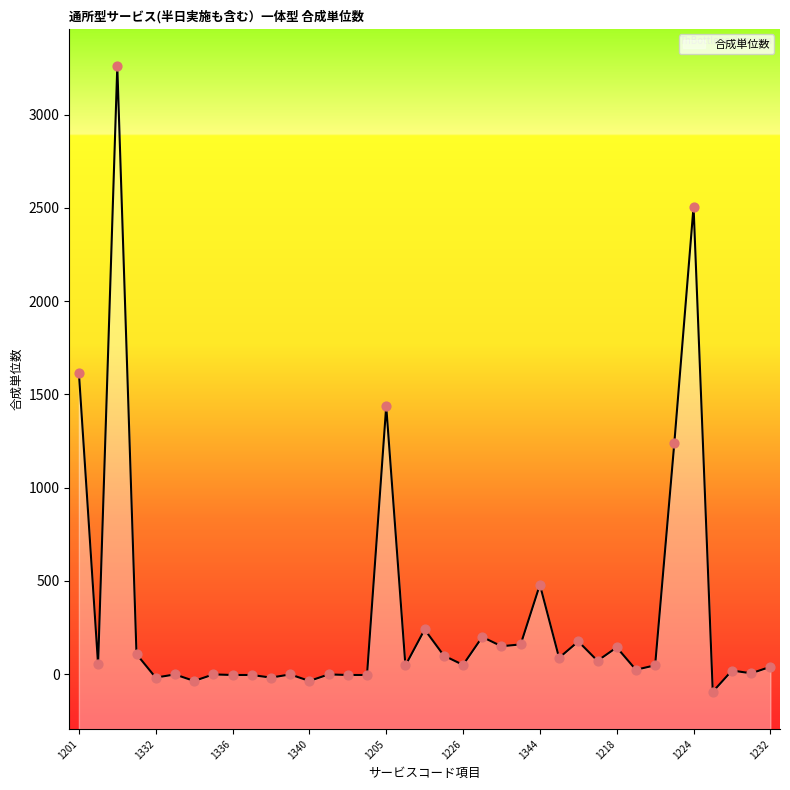

Which has a higher value, 1341 or 1229?

1229